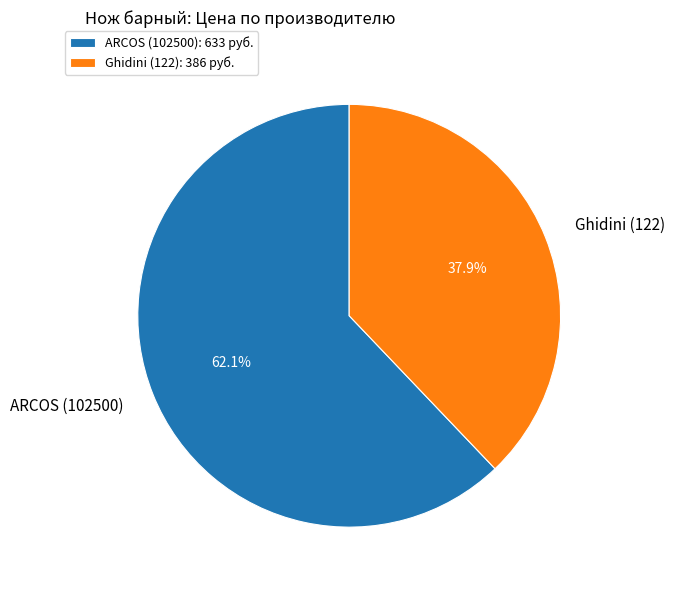

To the nearest percent, what is the average slice percentage?

50%